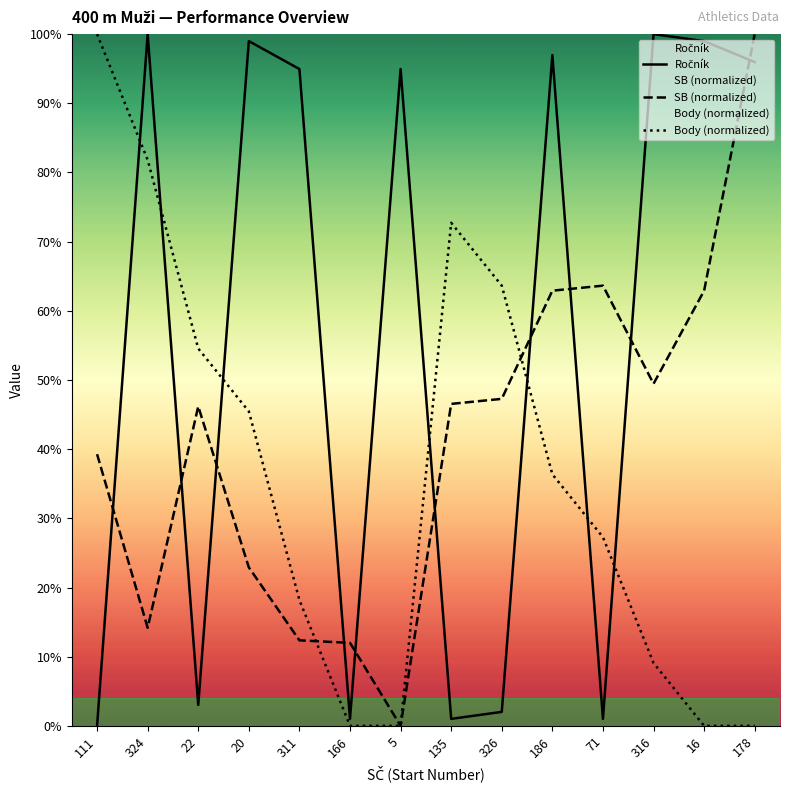

True or false: Body (normalized) has more than 0 points higher than both neighbors.

True